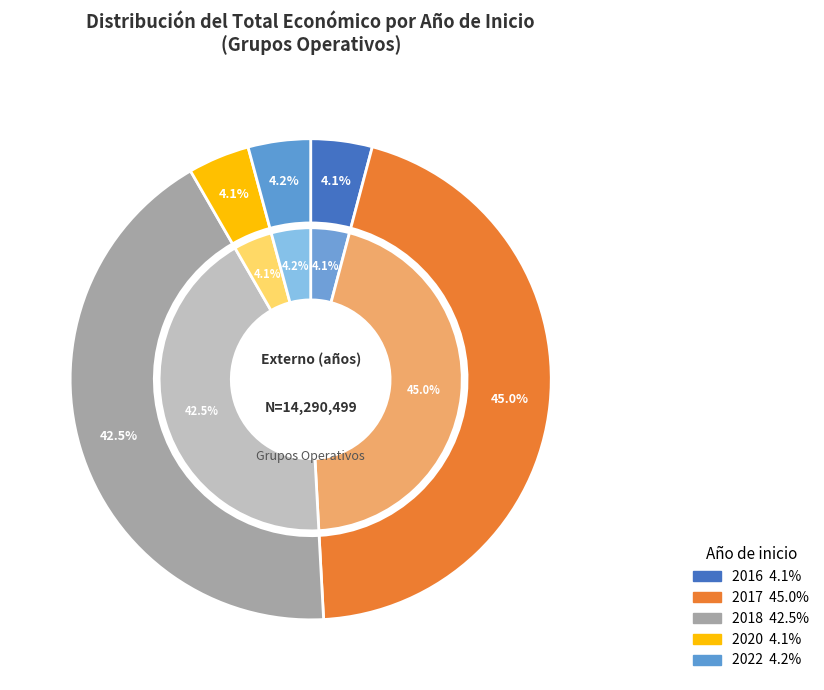

Does 2022 account for over 50% of the chart?

No